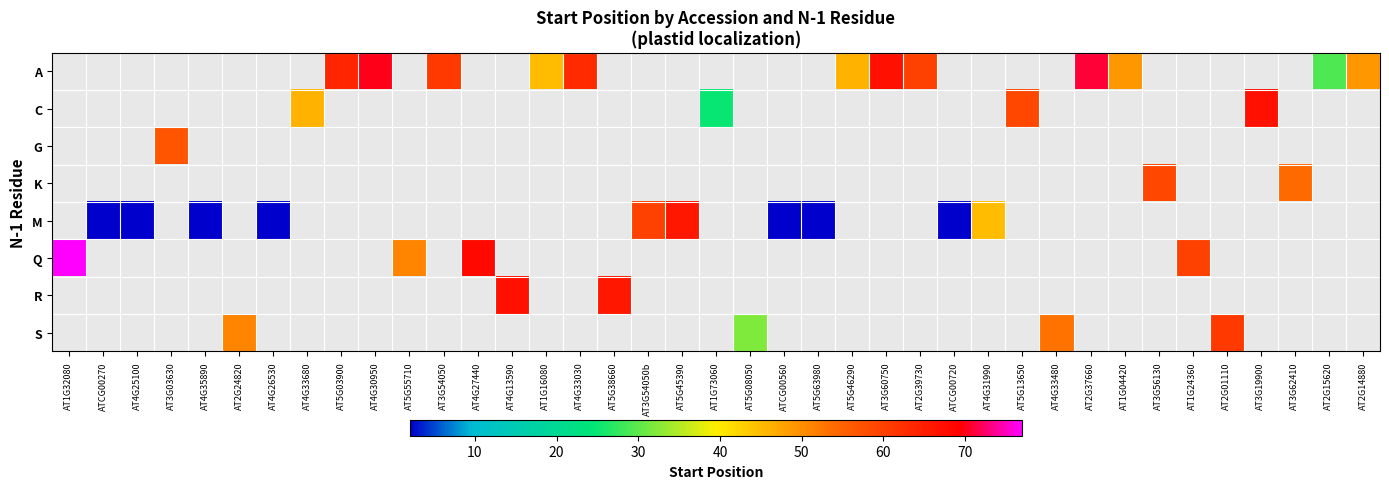

How many data points does each series have?

39